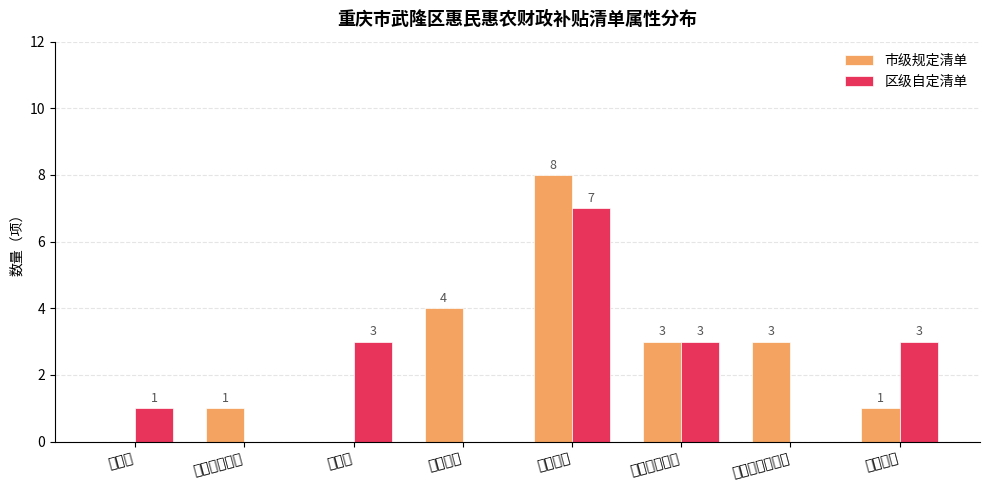

Reading left to right, what are all the values shown in this chart?

市级规定清单: 0	1	0	4	8	3	3	1
区级自定清单: 1	0	3	0	7	3	0	3